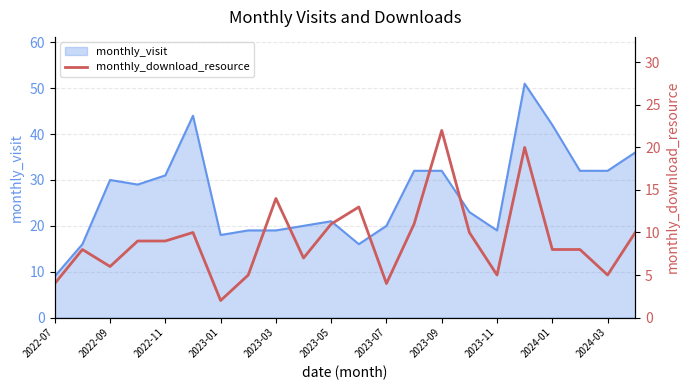

How many interior local peaks (higher than both neighbors) does the data have?

6